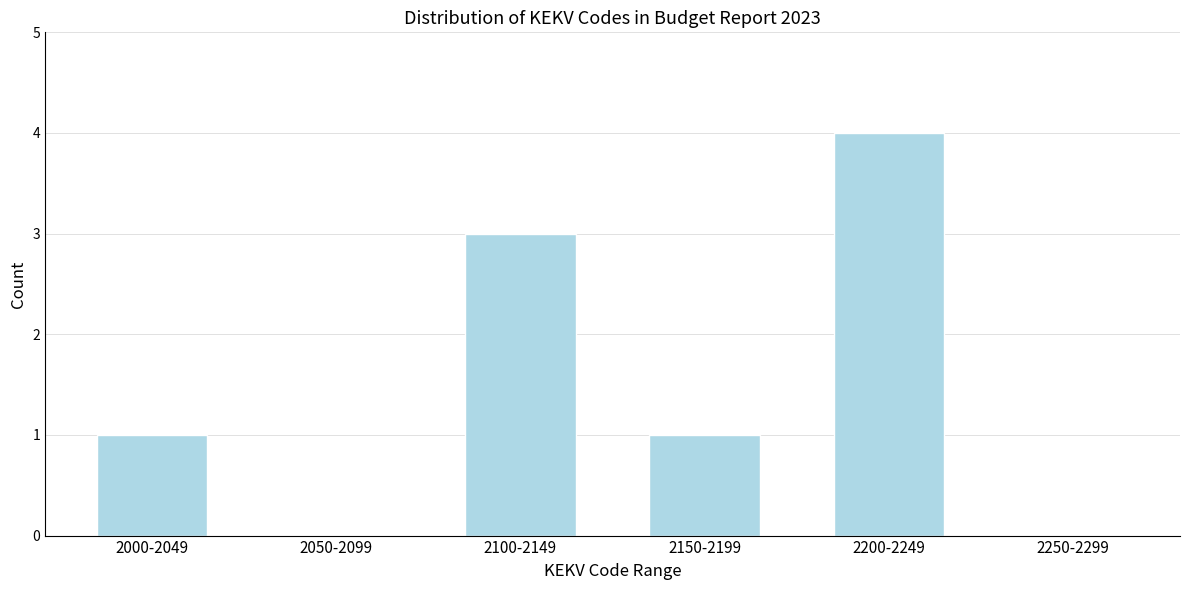

Reading left to right, extract all data points from this chart.

2000-2049=1	2050-2099=0	2100-2149=3	2150-2199=1	2200-2249=4	2250-2299=0